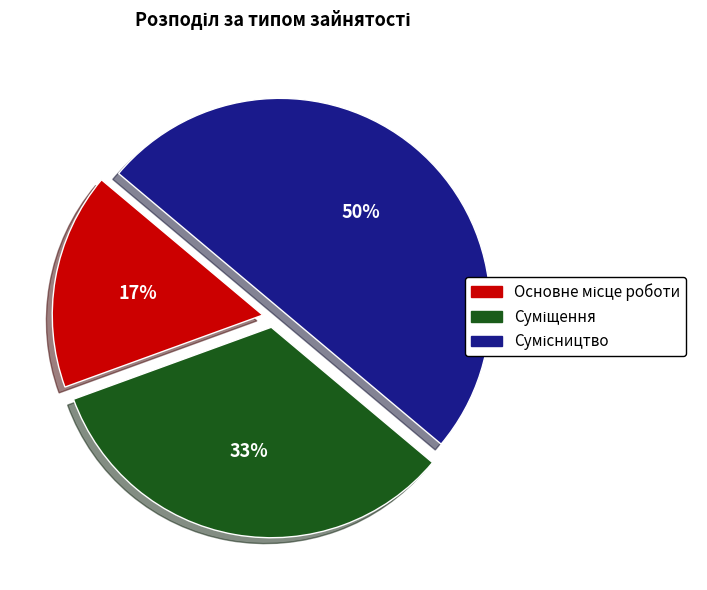

To the nearest percent, what is the difference between the largest and smallest slice percentages?

33%